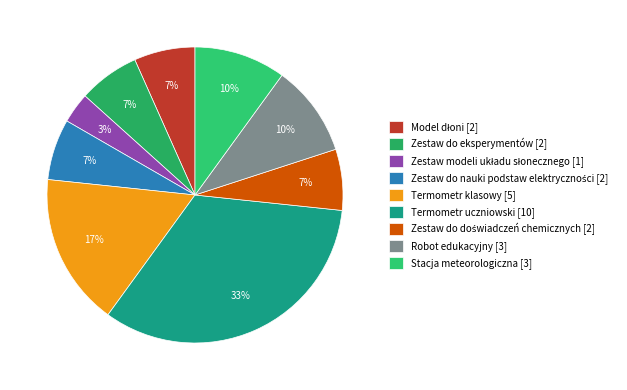

Does any single category account for the majority?

No